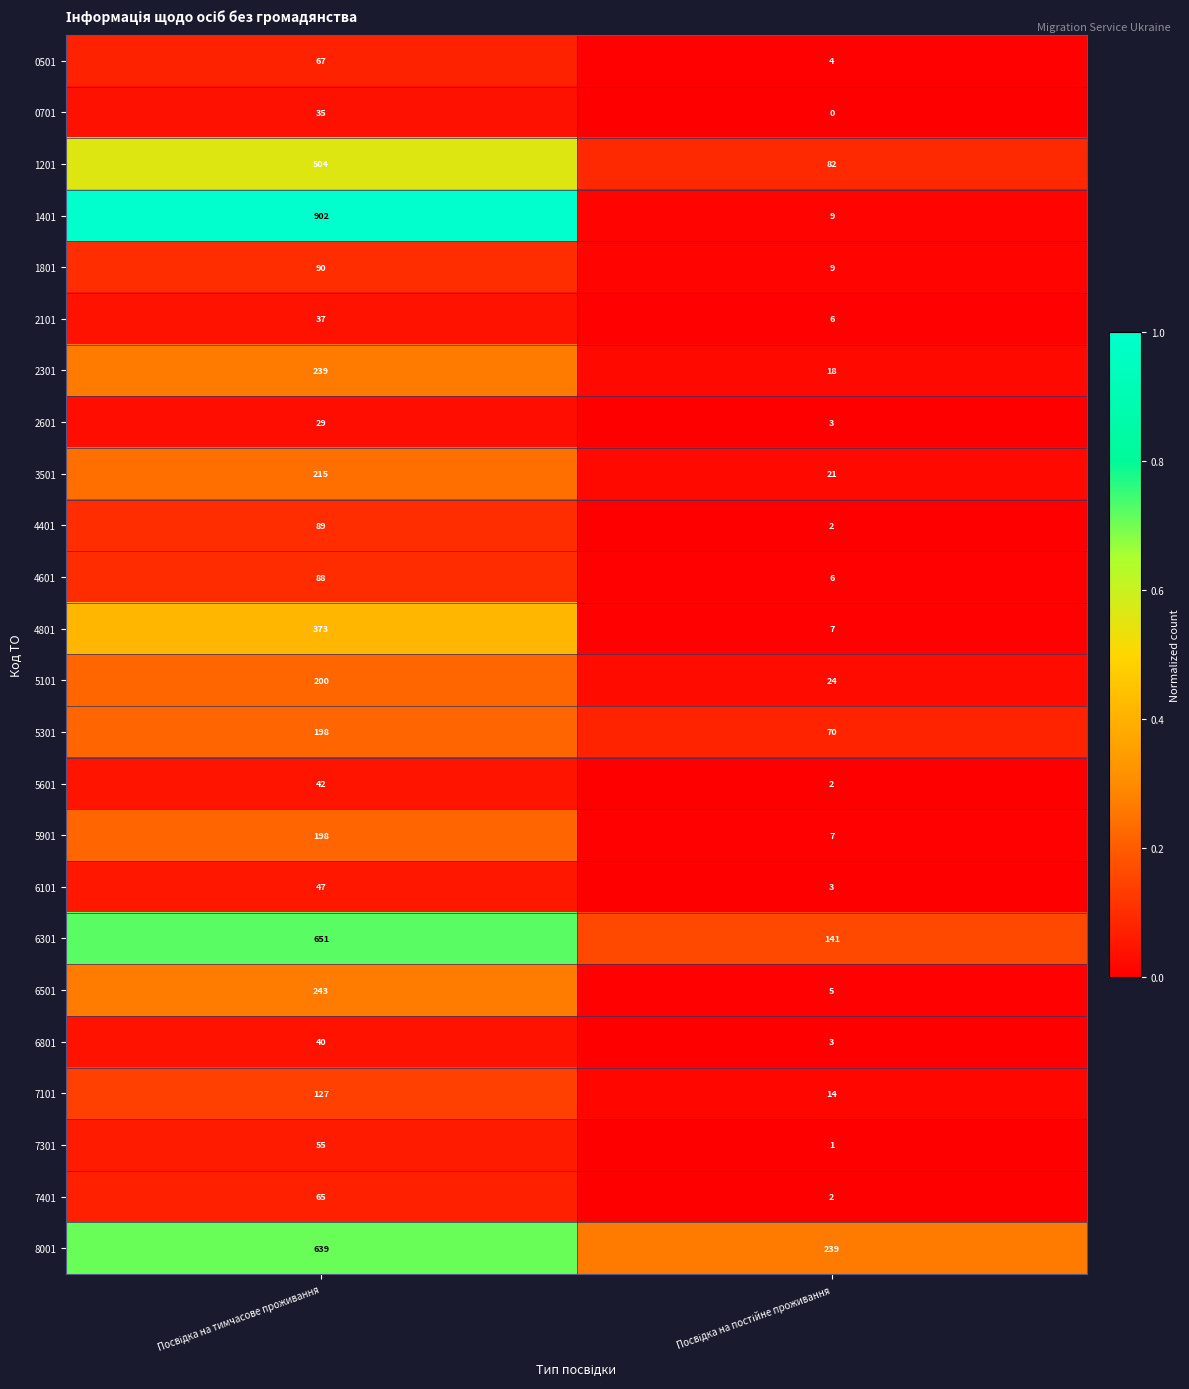

What is the lowest value of the 6301 series?

141